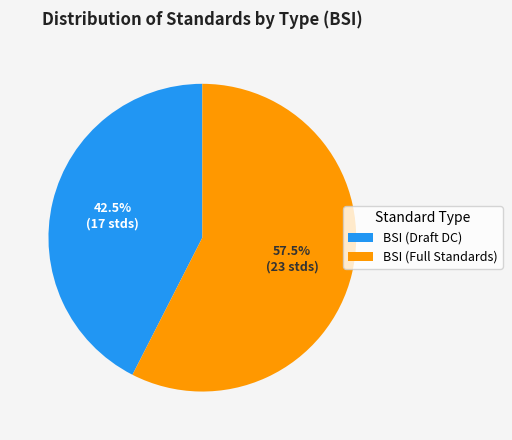

What is the smallest slice in the pie chart?

BSI (Draft DC)